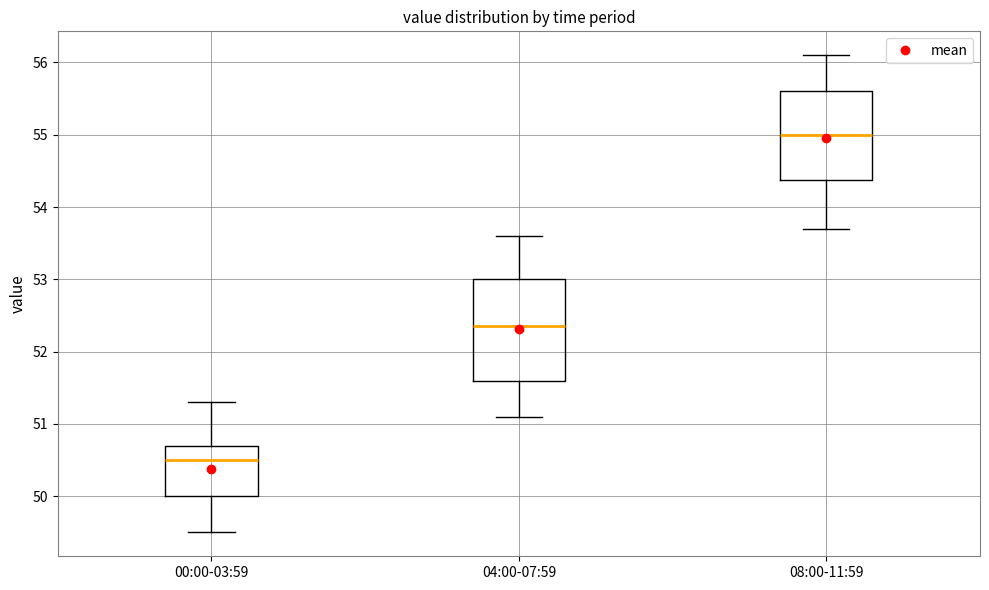

Comparing the boxes themselves (not the whiskers), which one is the tallest?

04:00-07:59